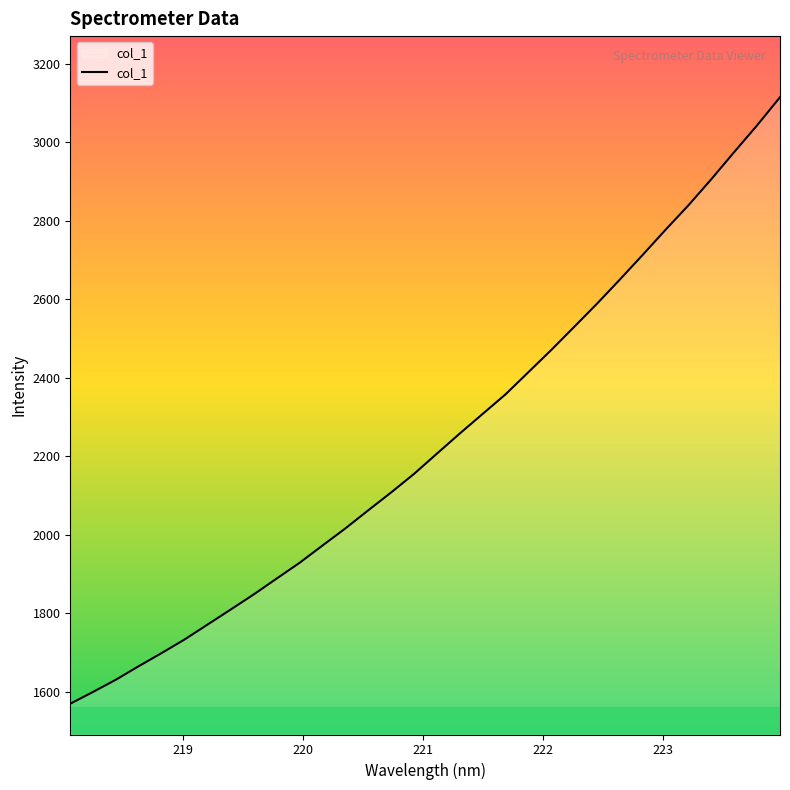

What is the minimum value shown in the chart?

1568.9